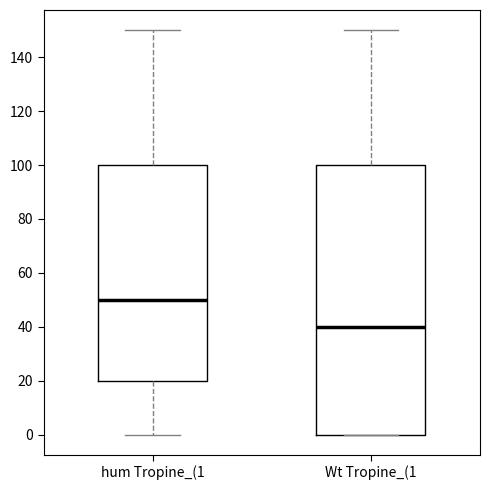

Where does the upper whisker of the box for hum Tropine_(1 end on the y-axis? The values are not printed on the chart, so give them approximately, as read against the axis.

150